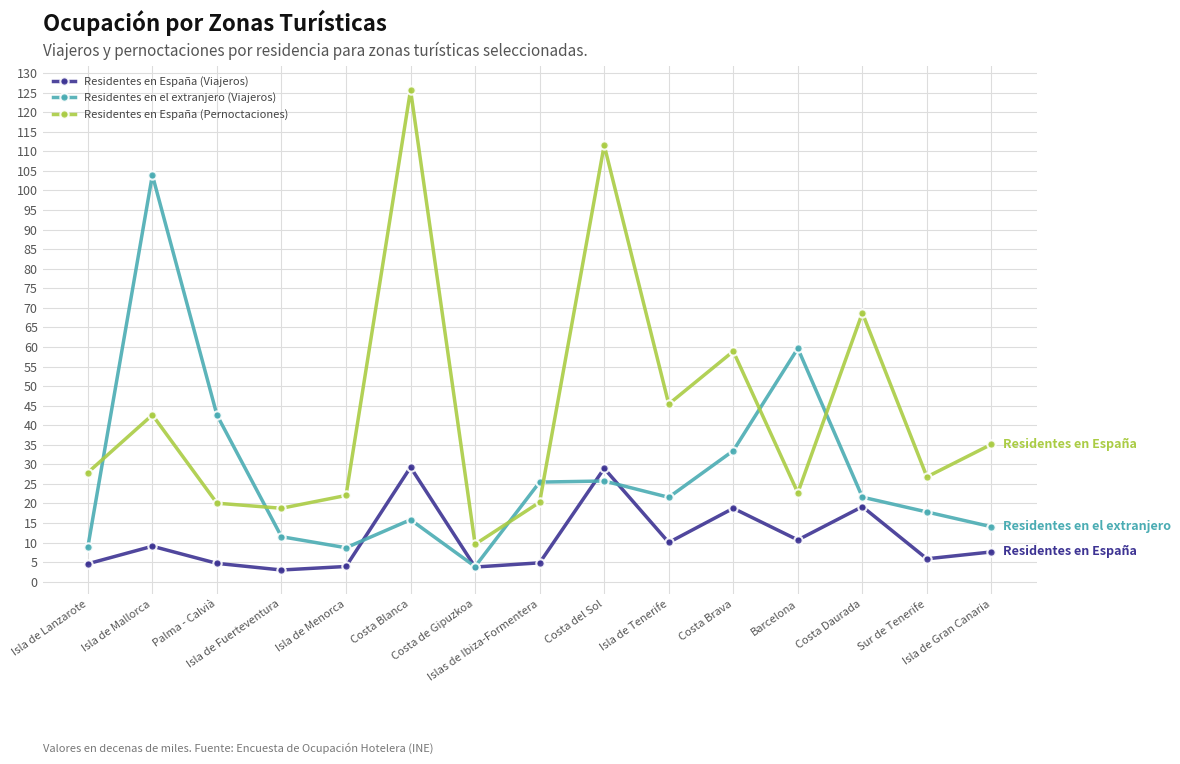

Which series ends up on top after the final intersection of Residentes en el extranjero (Viajeros) and Residentes en España (Viajeros)?

Residentes en el extranjero (Viajeros)